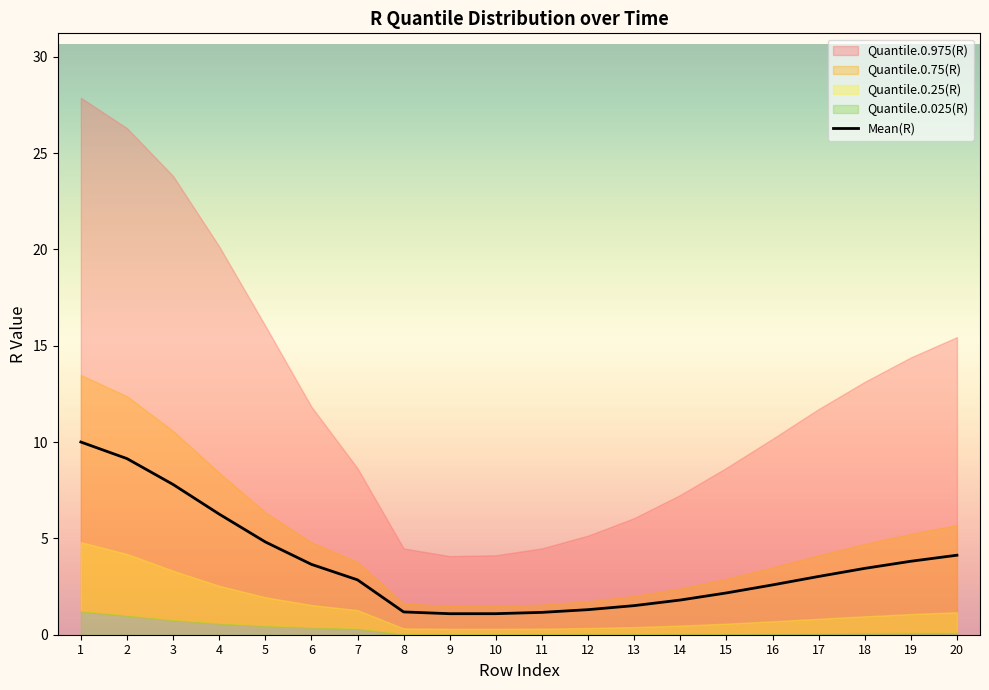

How many lines are shown in the chart?

1